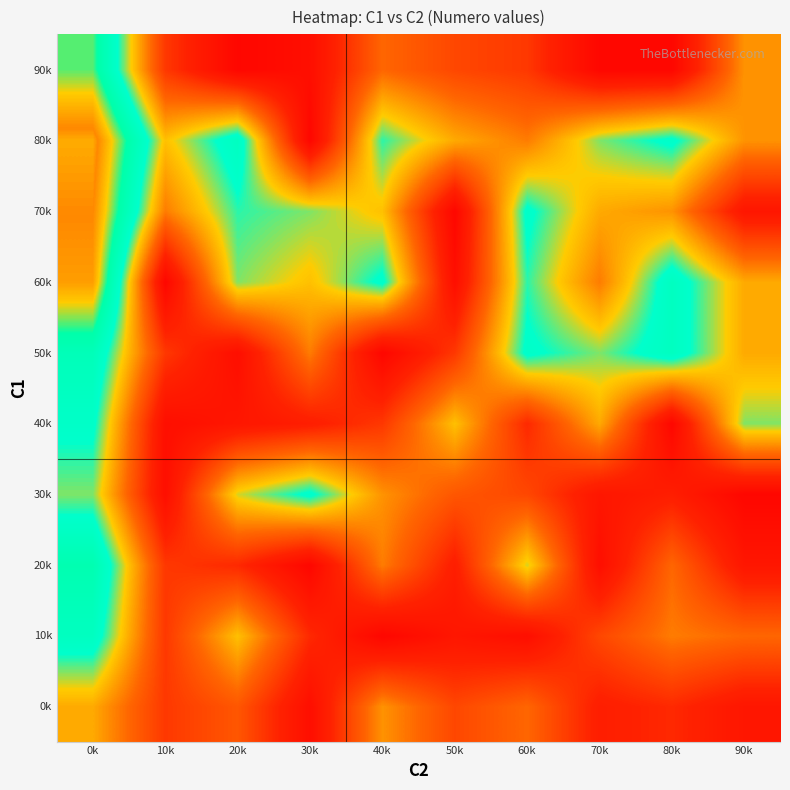

Rank the series by their maximum value, from lowest to highest.

0k, 30k, 40k, 10k, 50k, 20k, 90k, 60k, 70k, 80k